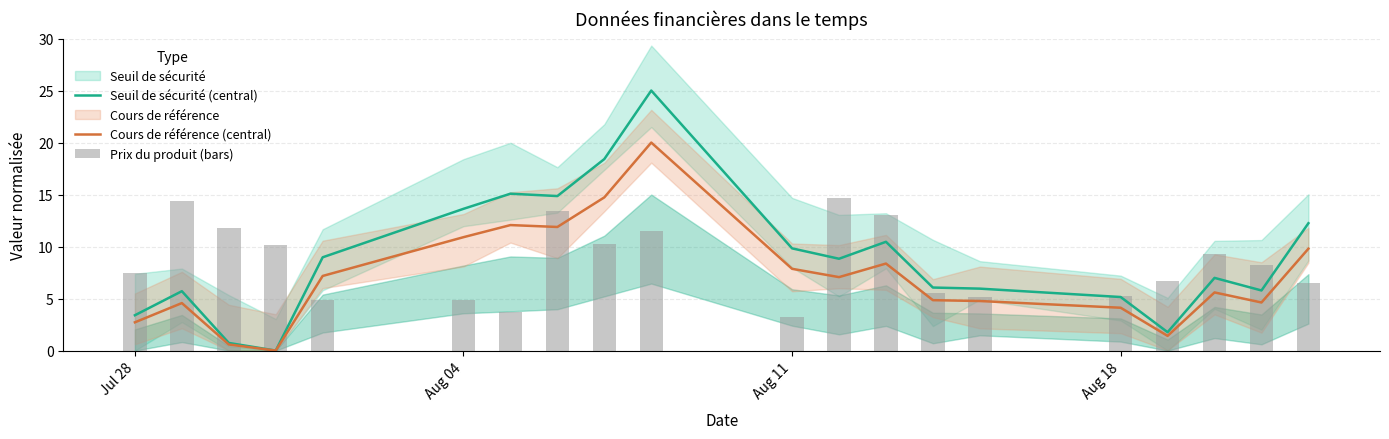

Is it true that Seuil de sécurité (central) equals 1.9 at Aug 18?

False